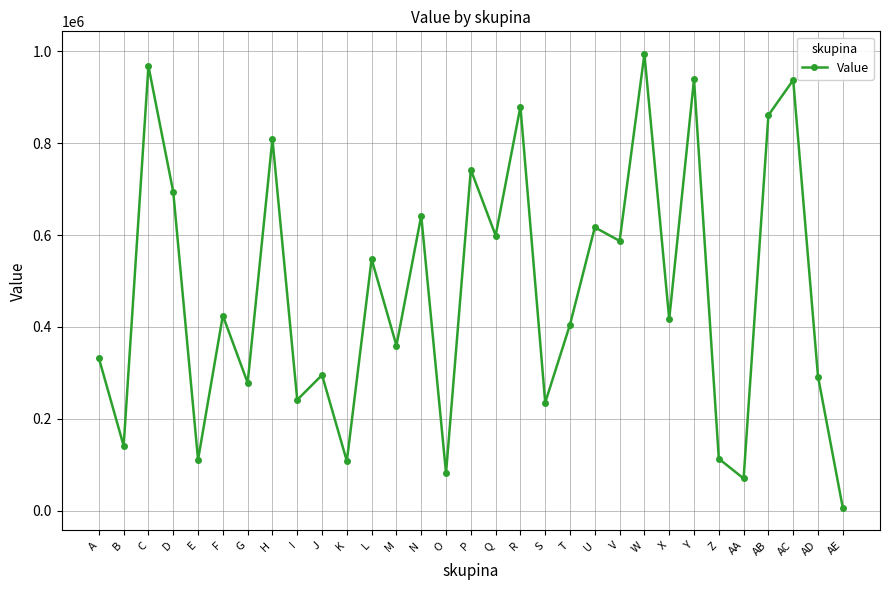

The value at G is 278578.0. True or false?

True